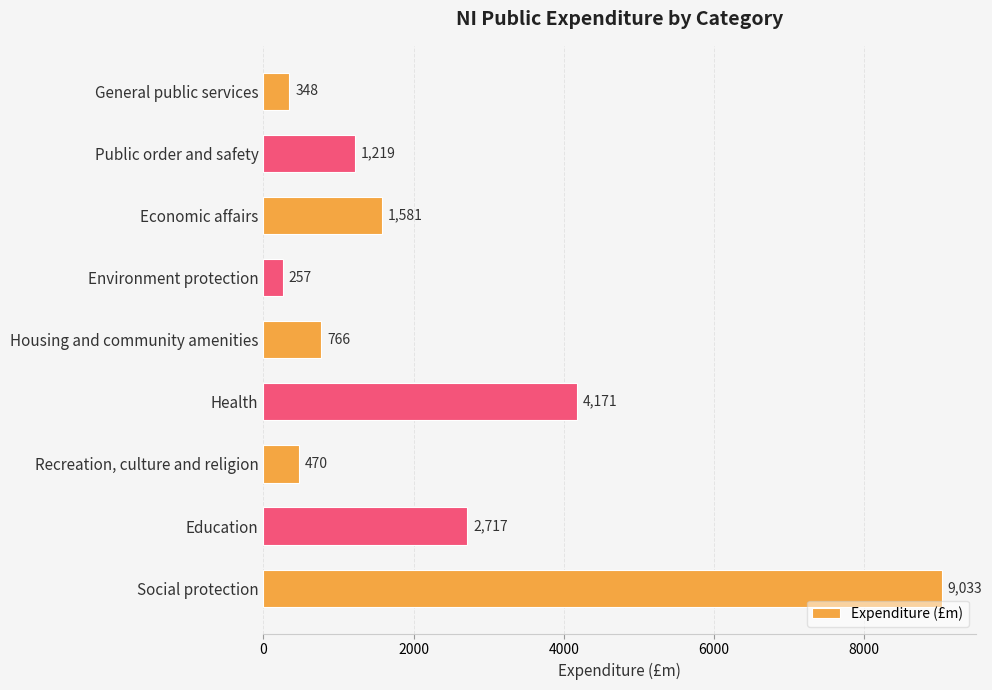

At which label is the value closest to 4645?

Health